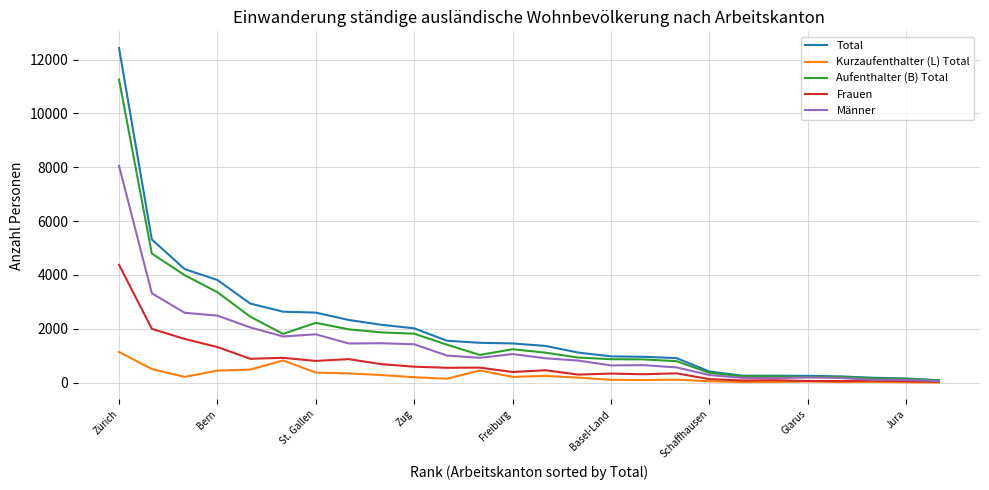

What is the maximum value for Kurzaufenthalter (L) Total?

1138